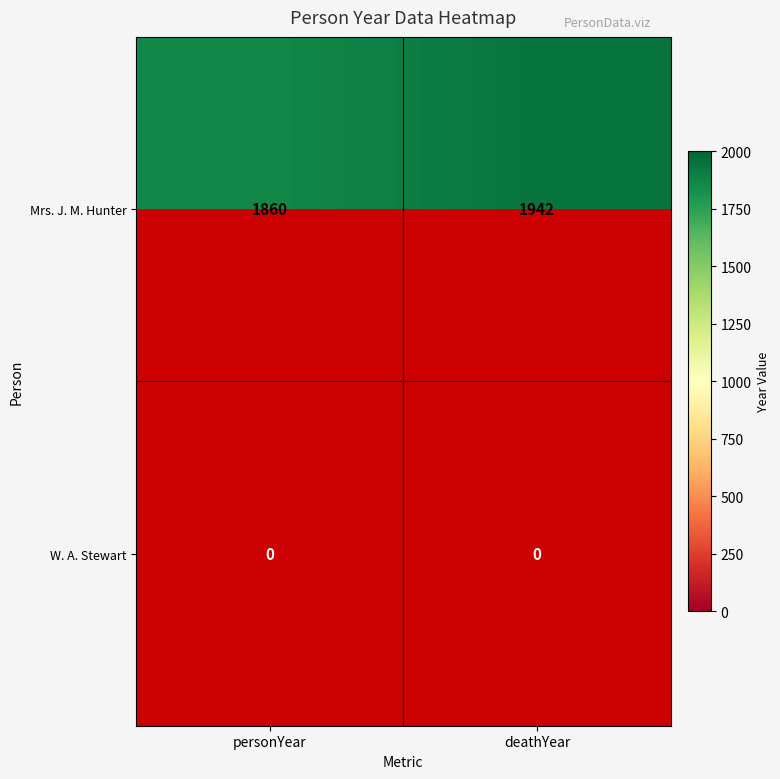

Is it true that W. A. Stewart equals 0 at deathYear?

True